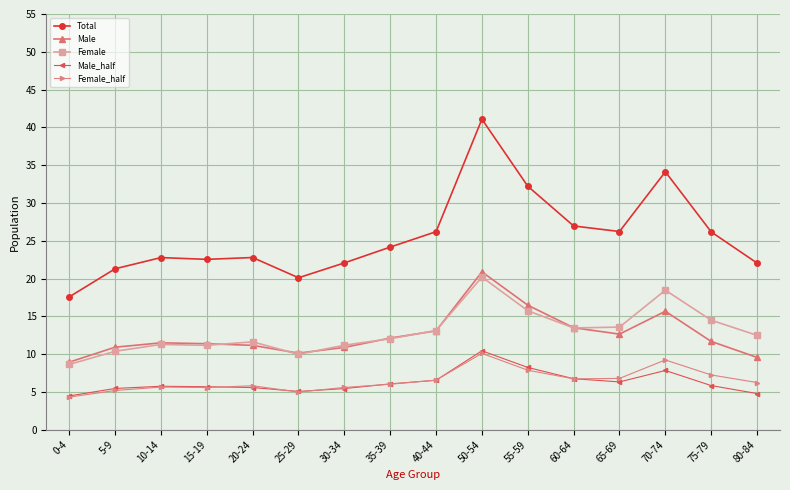

What is the maximum value shown in the chart?

41.1